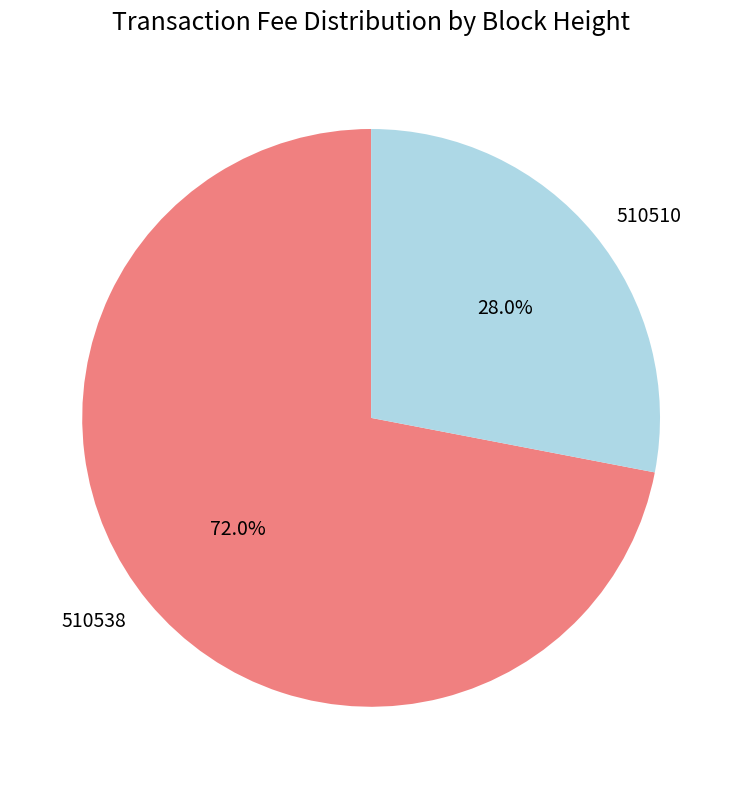

True or false: 510510 accounts for 17% of the total.

False